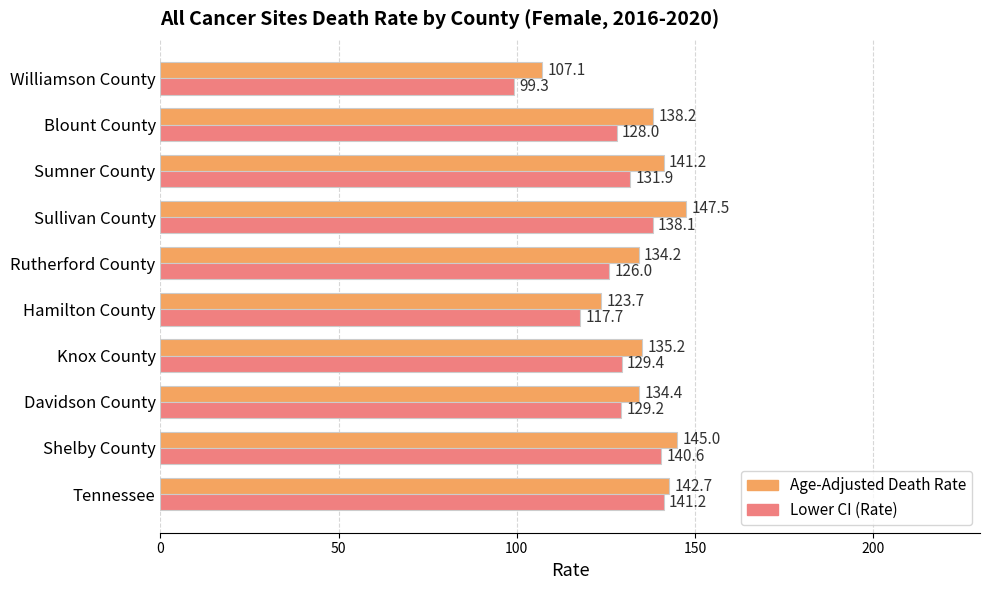

Is it true that Lower CI (Rate) equals 31.0 at Williamson County?

False